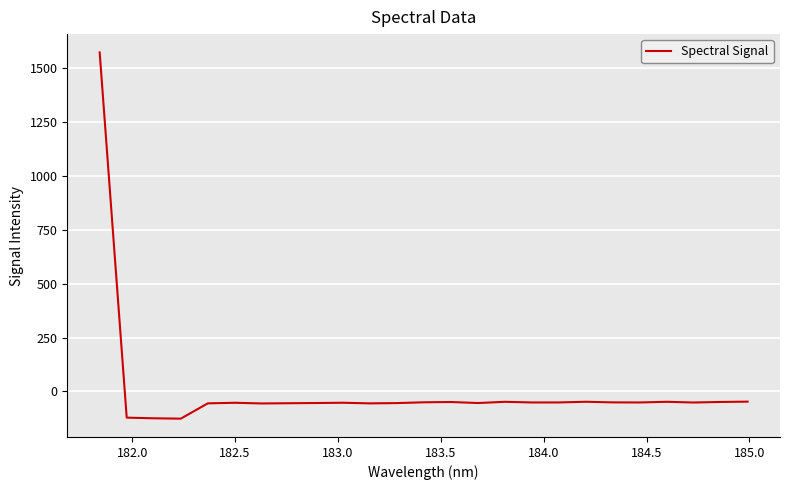

What is the sum of all values?

122.3